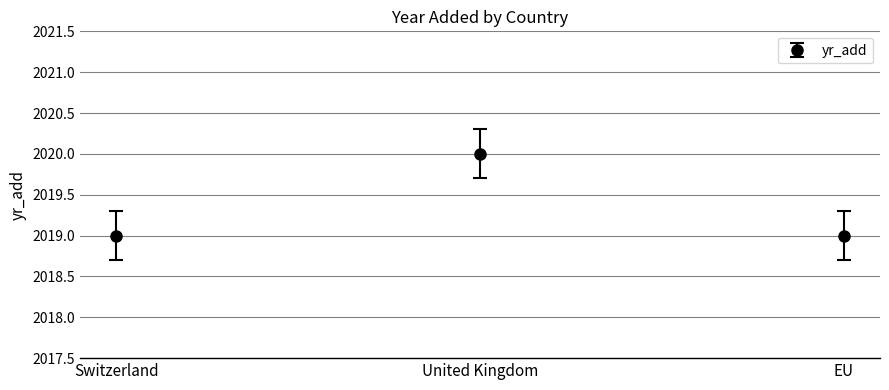

Reading right to left, extract all data points from this chart.

EU=2019	United Kingdom=2020	Switzerland=2019